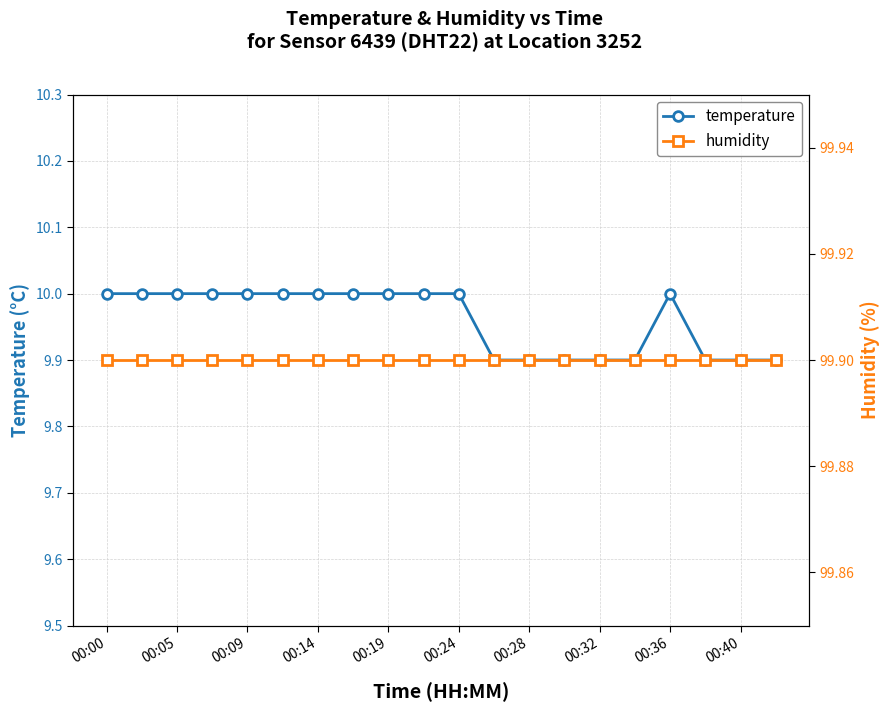

Reading left to right, list all the values displayed in this chart.

temperature: 10.0	10.0	10.0	10.0	10.0	10.0	10.0	10.0	10.0	10.0	10.0	9.9	9.9	9.9	9.9	9.9	10.0	9.9	9.9	9.9
humidity: 99.9	99.9	99.9	99.9	99.9	99.9	99.9	99.9	99.9	99.9	99.9	99.9	99.9	99.9	99.9	99.9	99.9	99.9	99.9	99.9